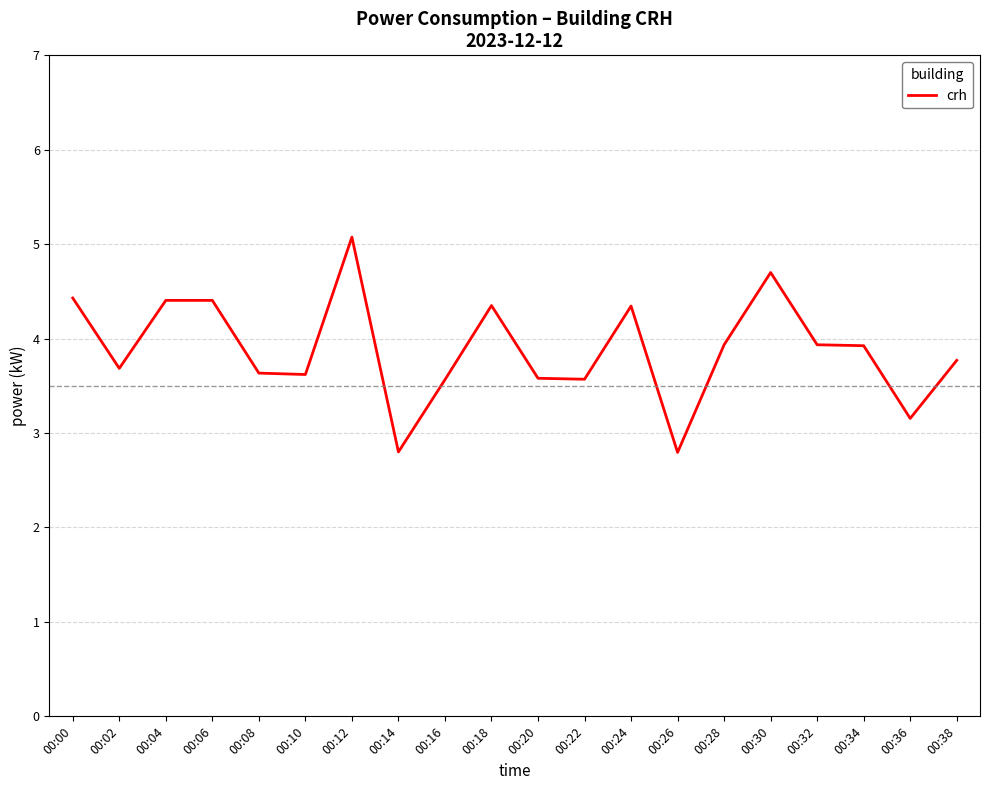

What is the difference between the maximum and minimum values?

2.3